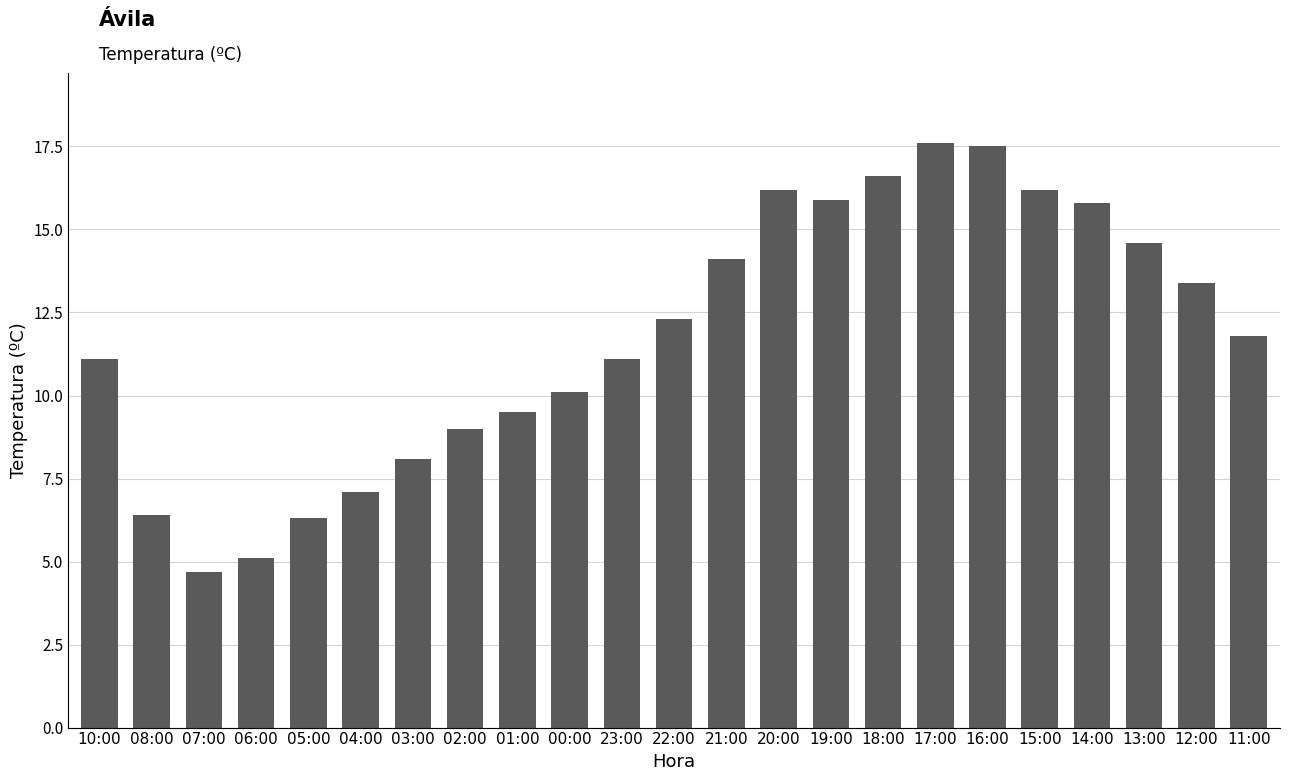

What is the greatest value displayed?

17.6